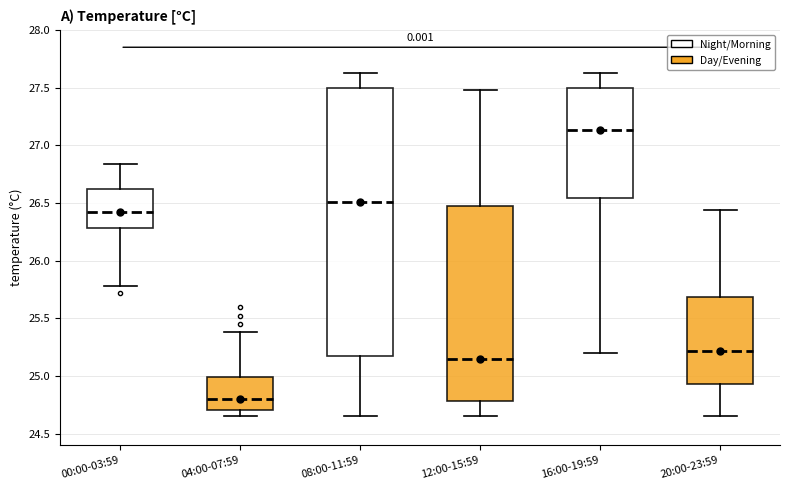

Which box is the tallest, from its lower edge to its upper edge?

08:00-11:59